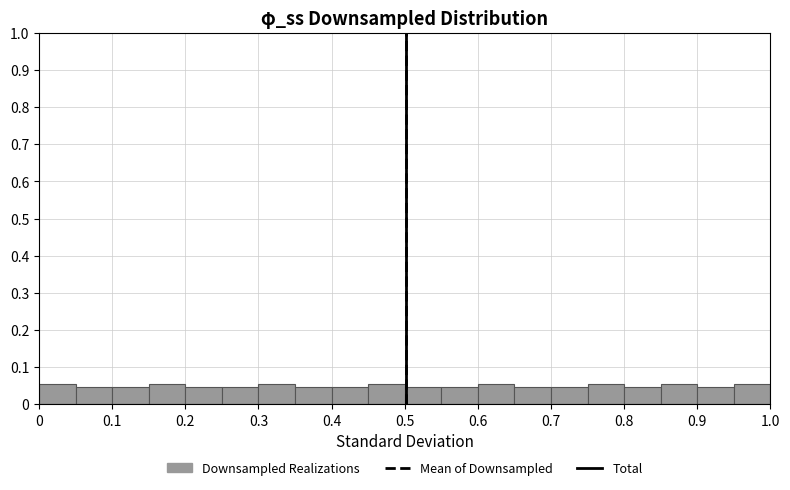

How tall is the bar that spans 0.80 to 0.85 on the x-axis? The values are not printed on the chart, so give them approximately, as read against the axis.

0.05